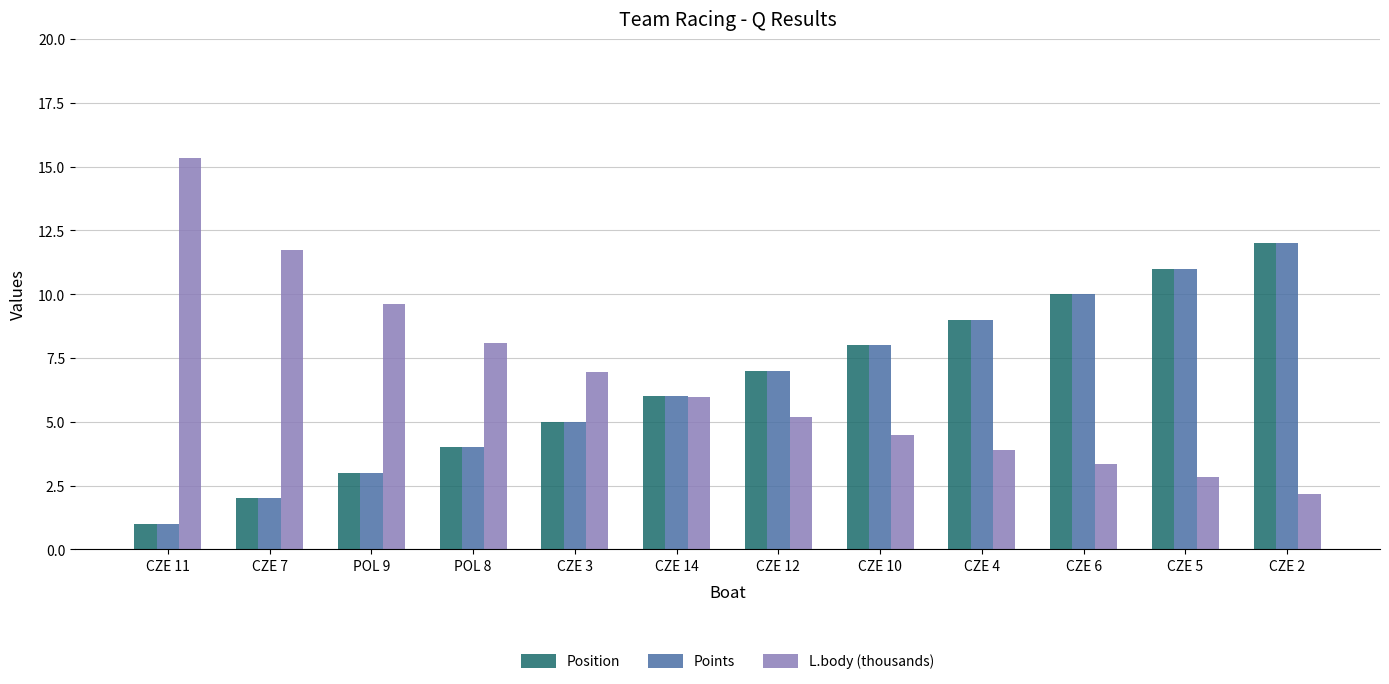

Is it true that L.body (thousands) equals 6.9 at CZE 3?

True